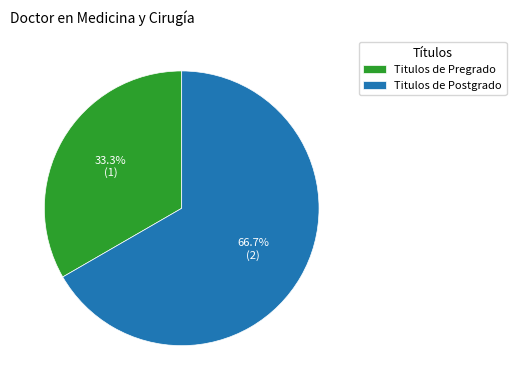

How many segments does this pie chart have?

2